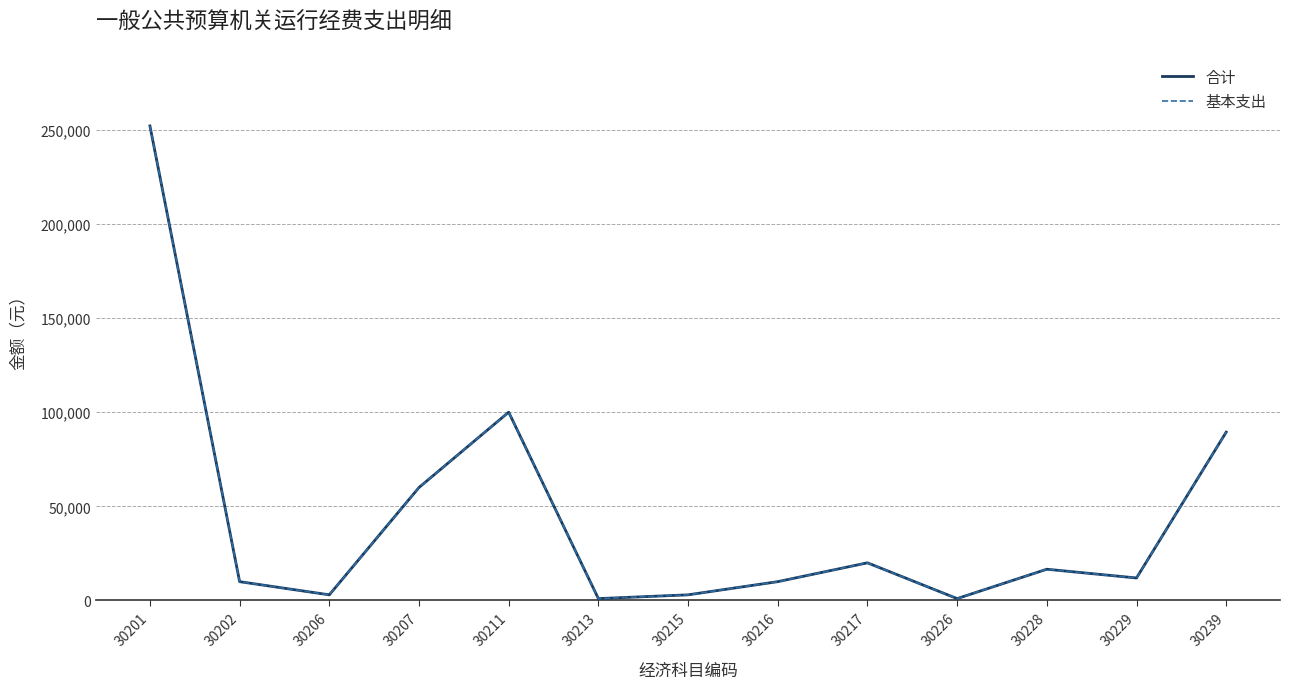

Does the chart display data point markers on the line(s)?

No